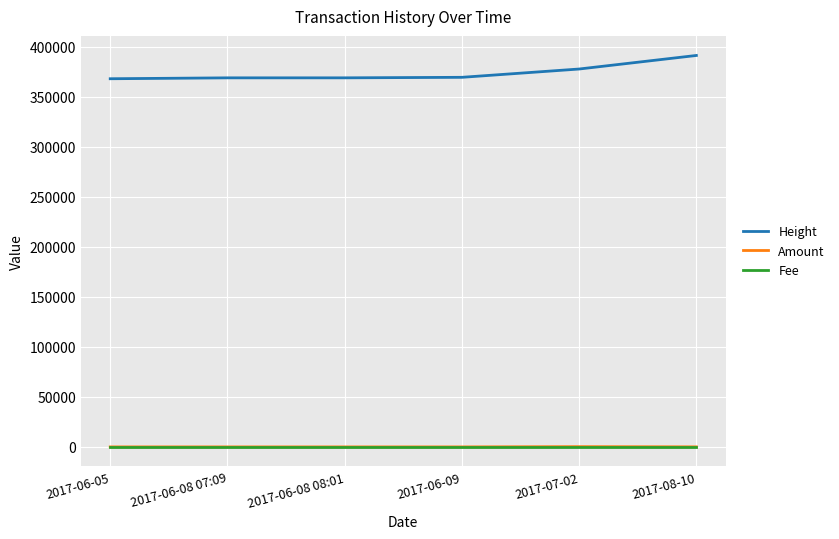

True or false: Height has more than 1 interior local peaks.

False